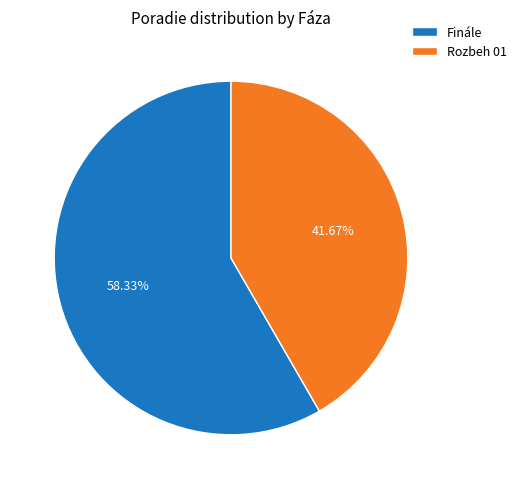

Count the number of slices in the pie.

2